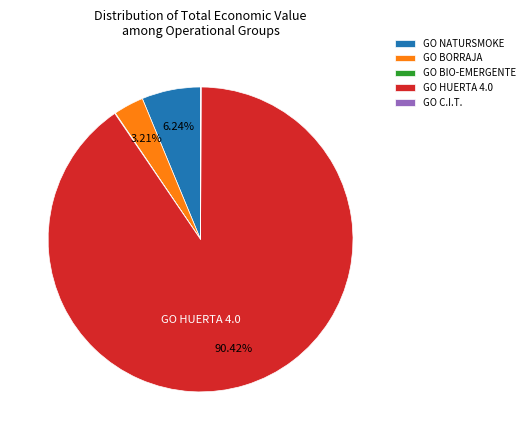

Does GO NATURSMOKE account for over 50% of the chart?

No